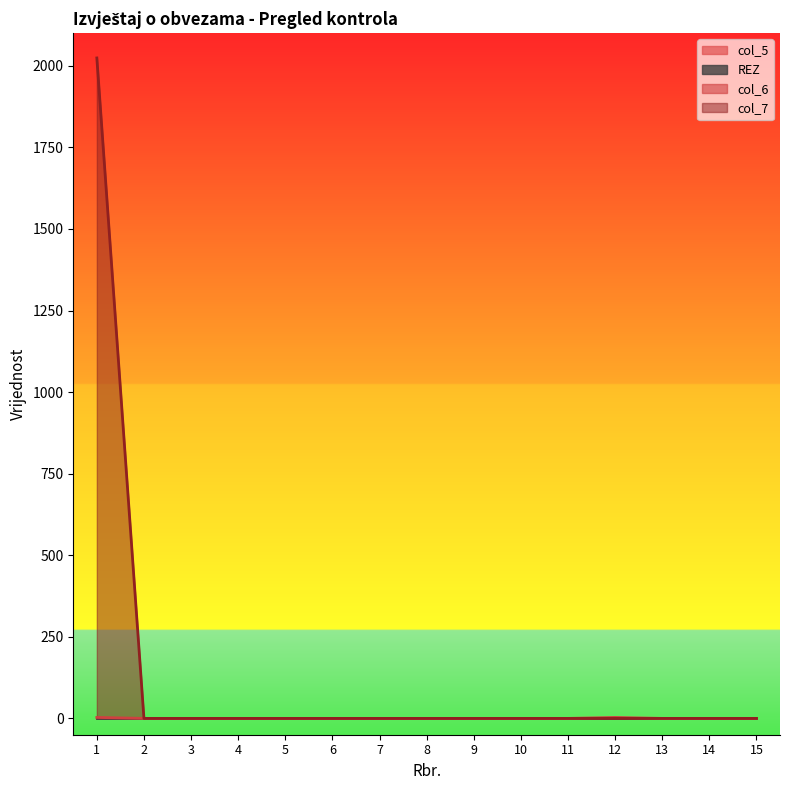

How many data points in col_7 are above 0?

1